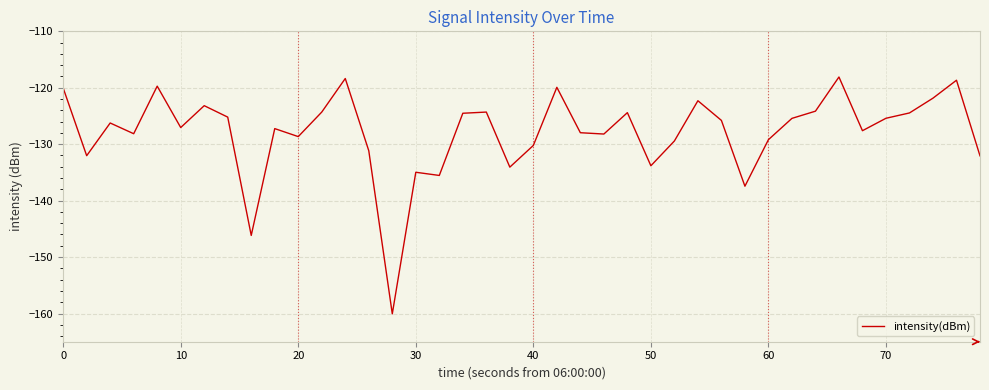

What is the maximum value shown in the chart?

-118.1